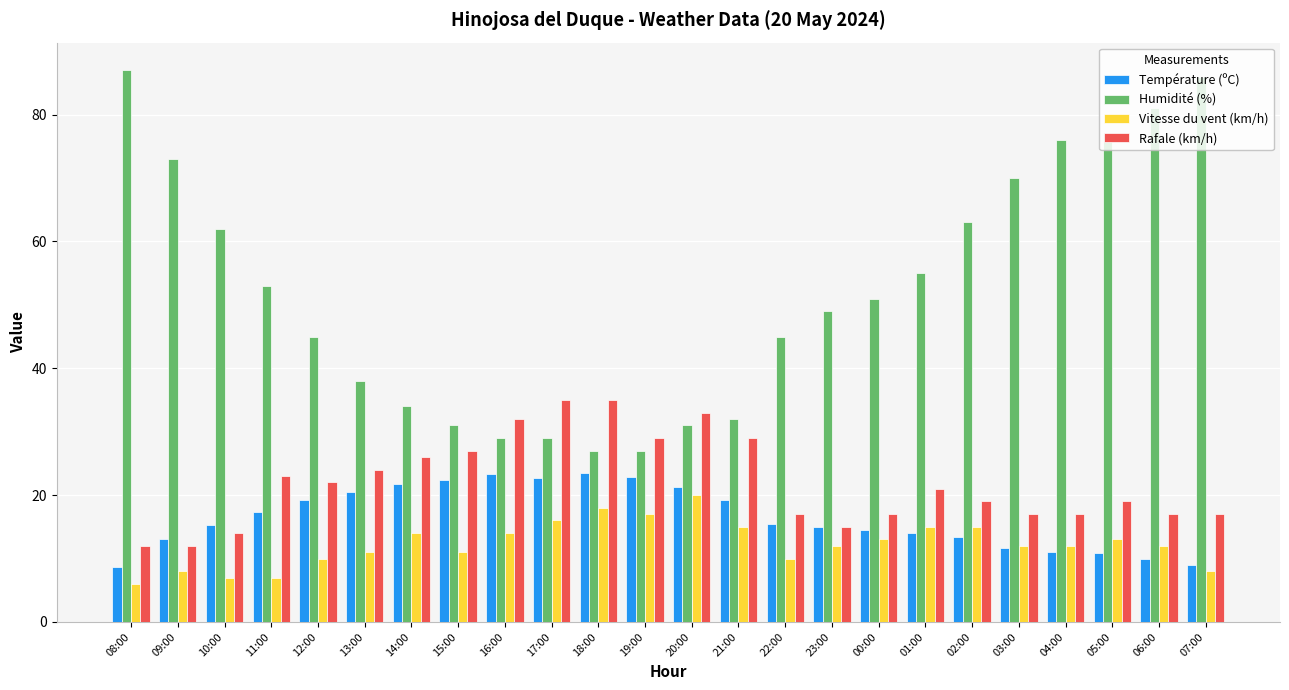

What is the highest value of the Humidité (%) series?

87.0